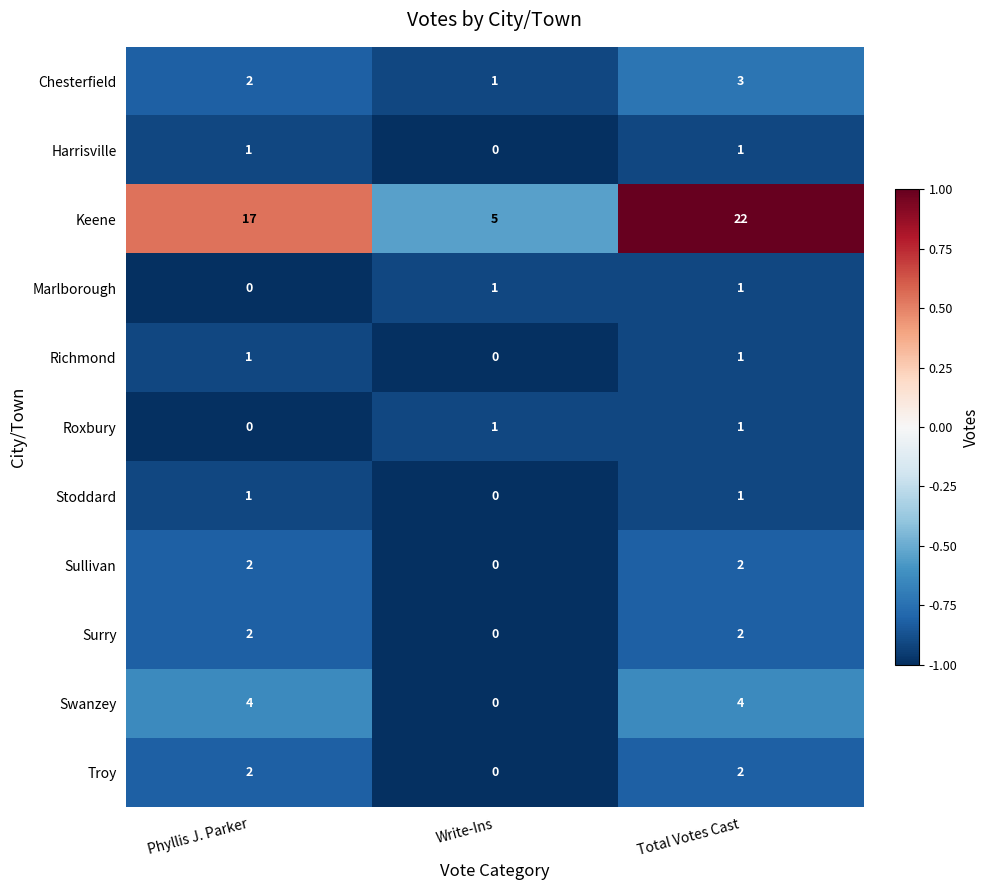

Which series has the largest total across all categories?

Keene